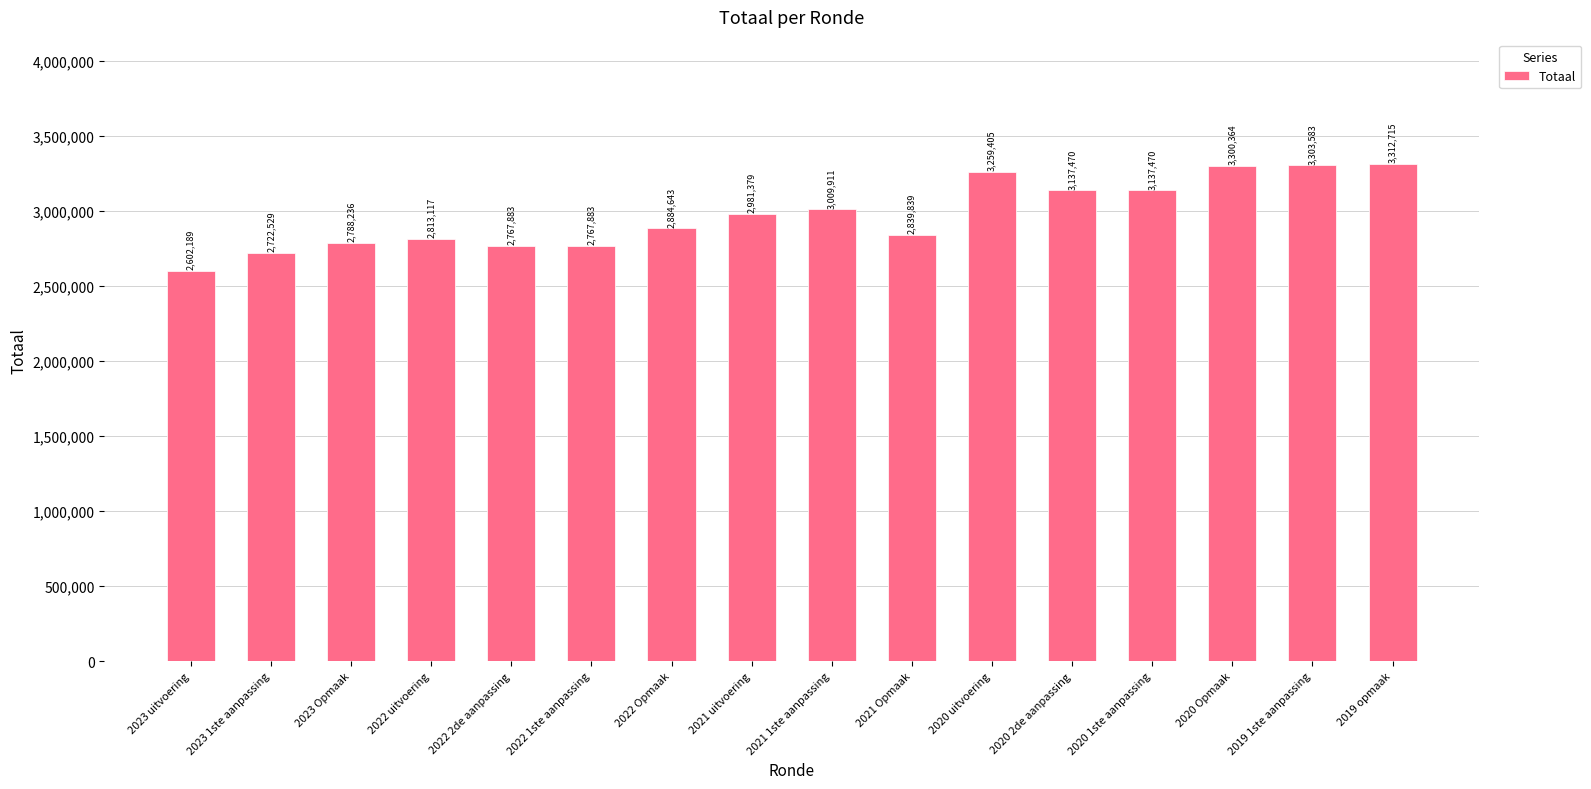

What is the label of the 9th bar from the right?

2021 uitvoering